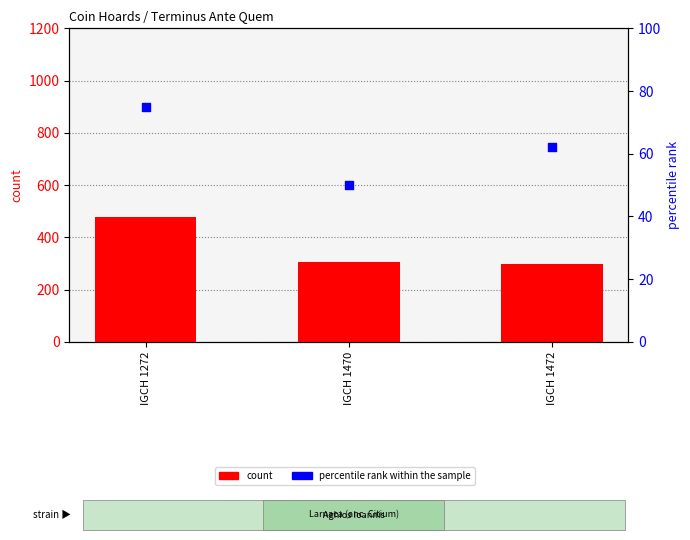

At which category is the sum across all series the highest?

IGCH 1272